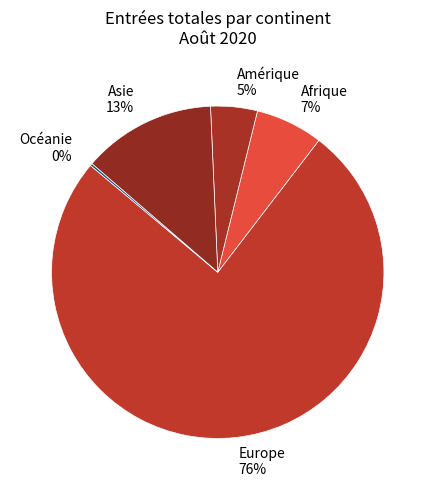

To the nearest percent, what is the average slice percentage?

20%